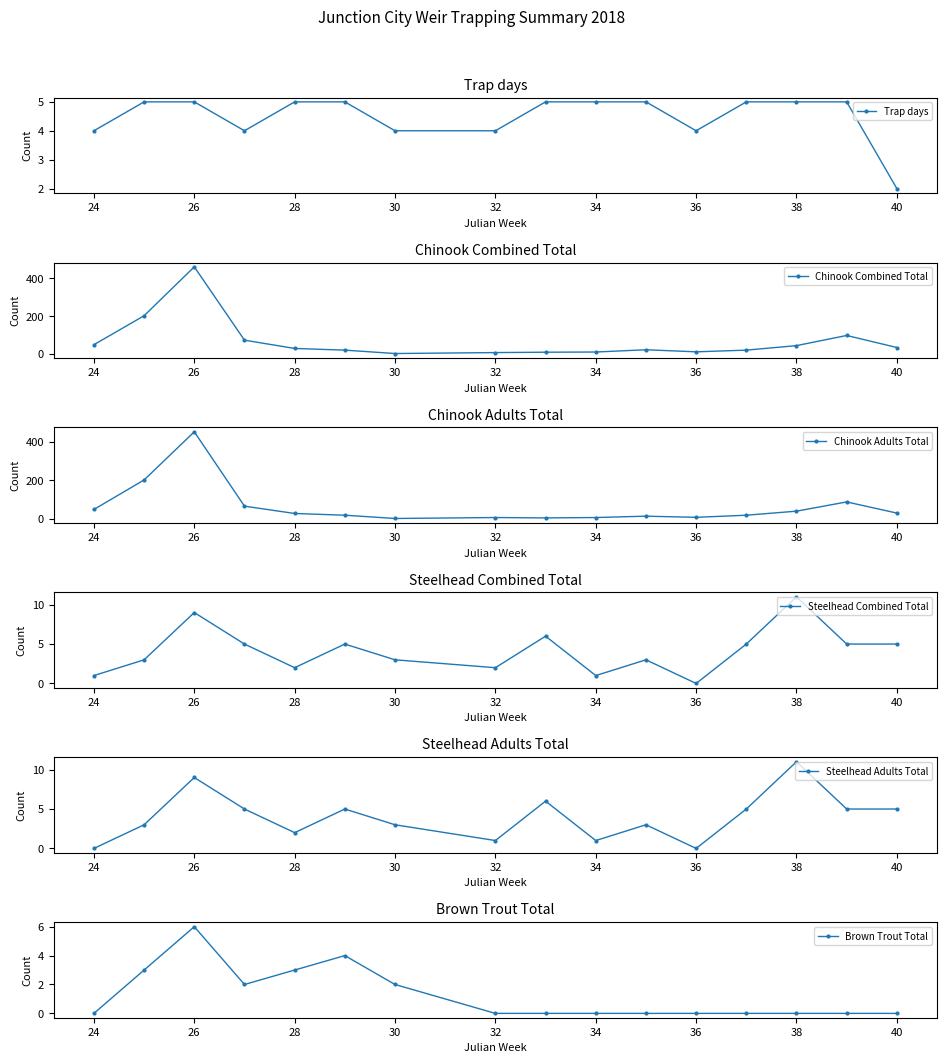

In Steelhead Combined Total, how many points are lower than both neighbors (excluding endpoints)?

4